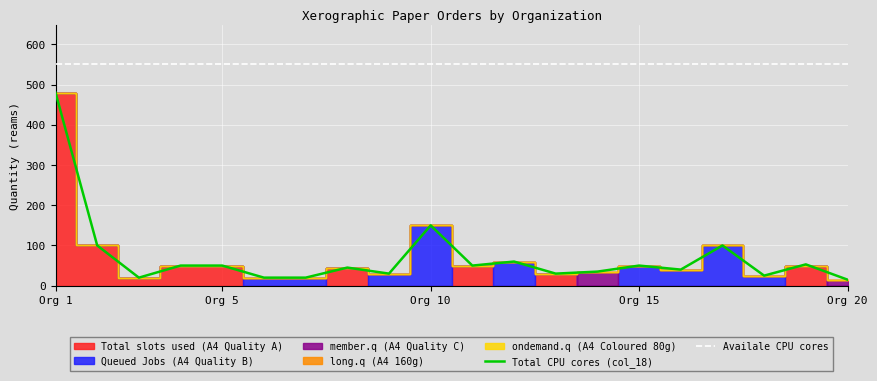

True or false: Availale CPU cores and Total CPU cores (col_18) intersect in this chart.

False